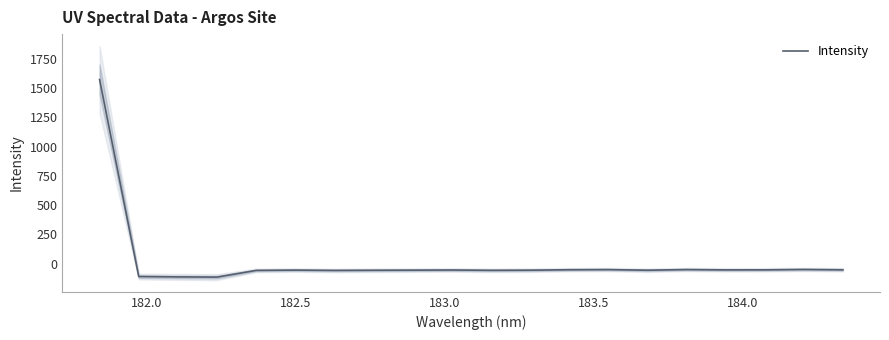

Count the number of categories in the chart.

20